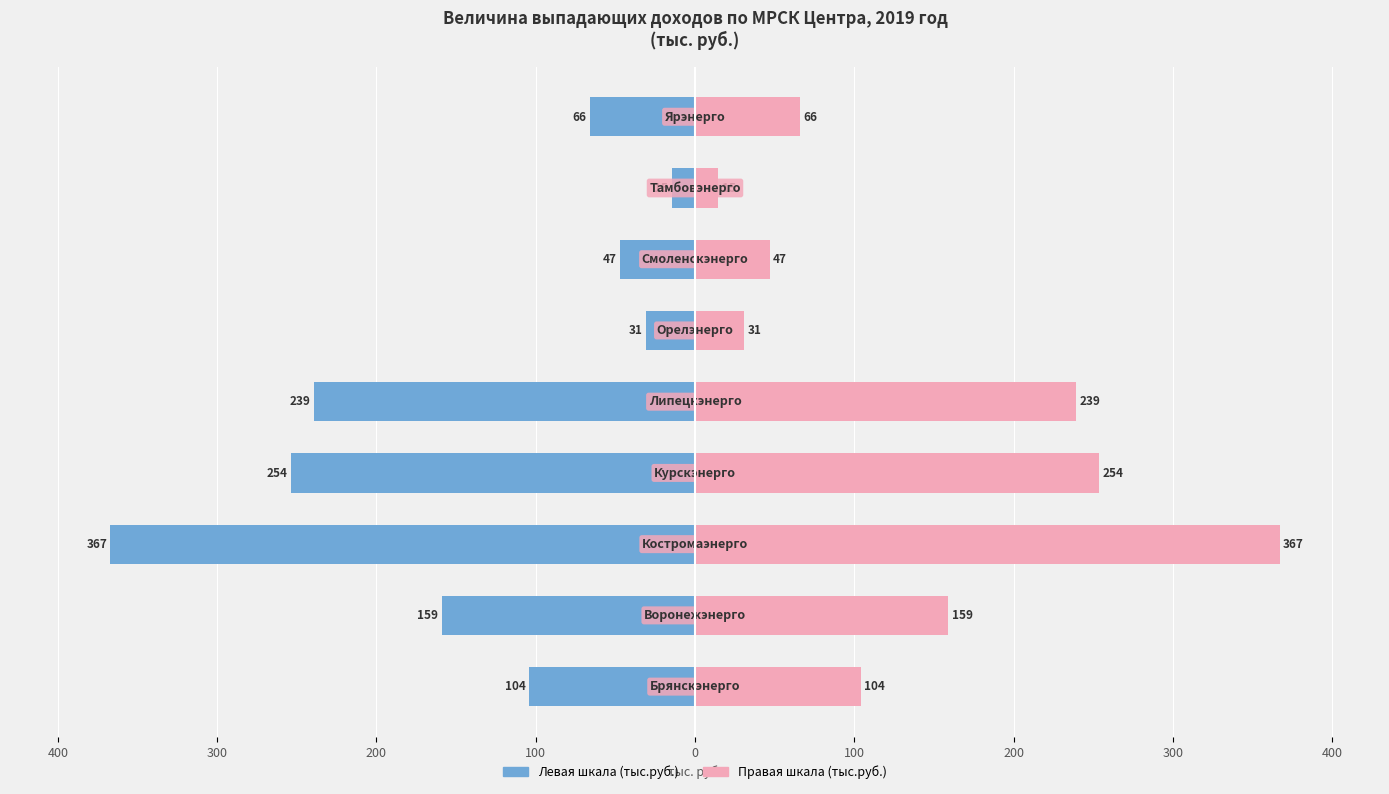

What is the lowest value of the Правая шкала (тыс.руб.) series?

14.7